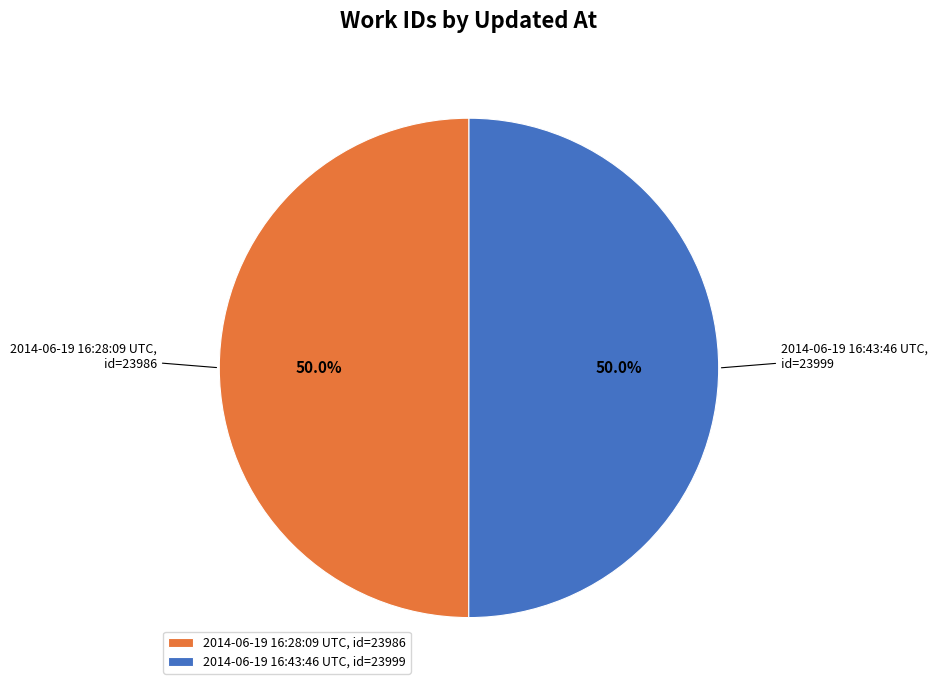

Combined, what portion of the pie is 2014-06-19 16:43:46 UTC and 2014-06-19 16:28:09 UTC?

100.0%